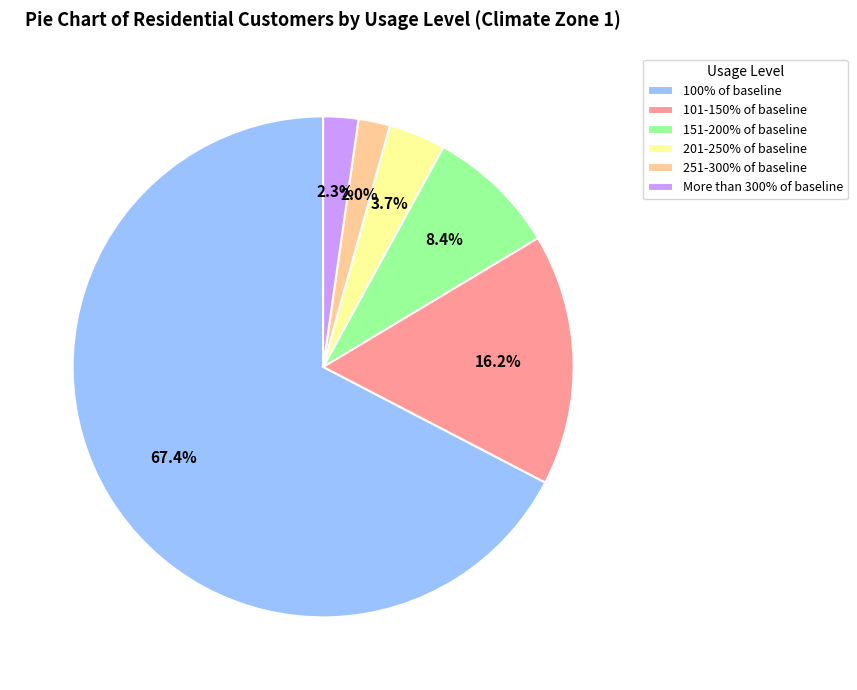

The 201-250% of baseline slice represents 11% of the pie. True or false?

False